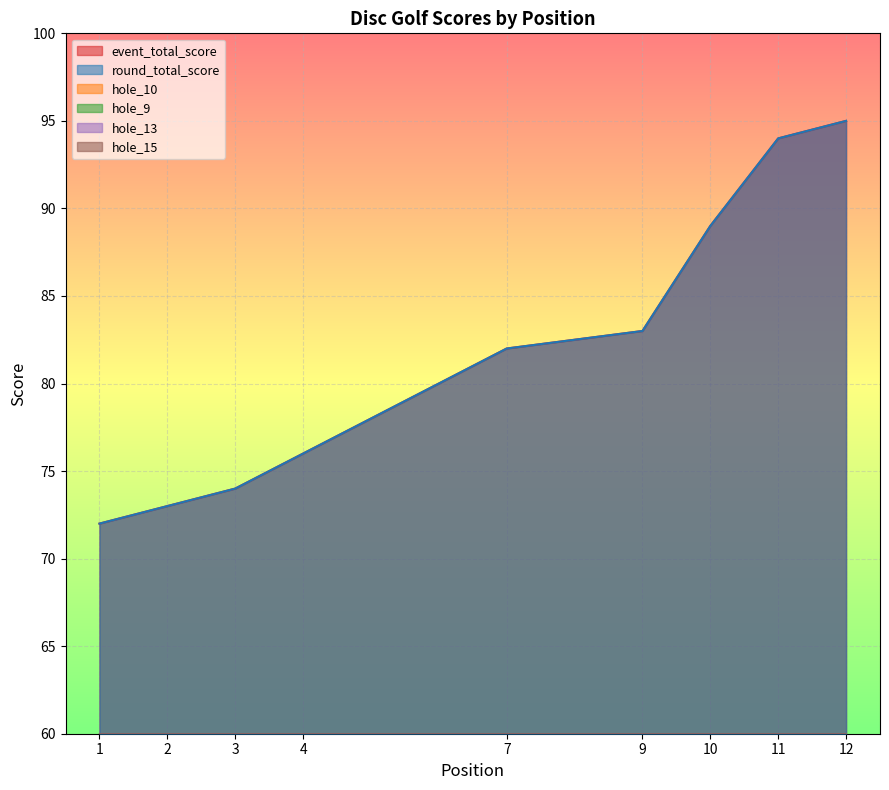

True or false: round_total_score and hole_13 intersect in this chart.

False